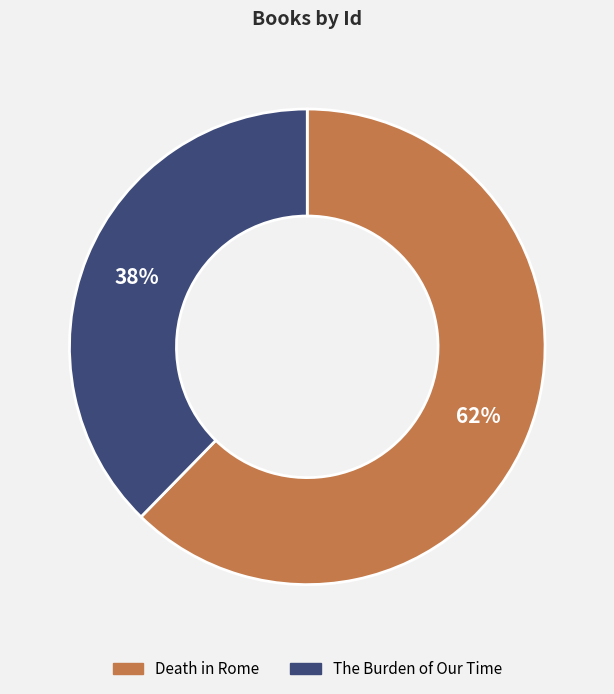

Is it true that The Burden of Our Time is 47% of the pie?

False